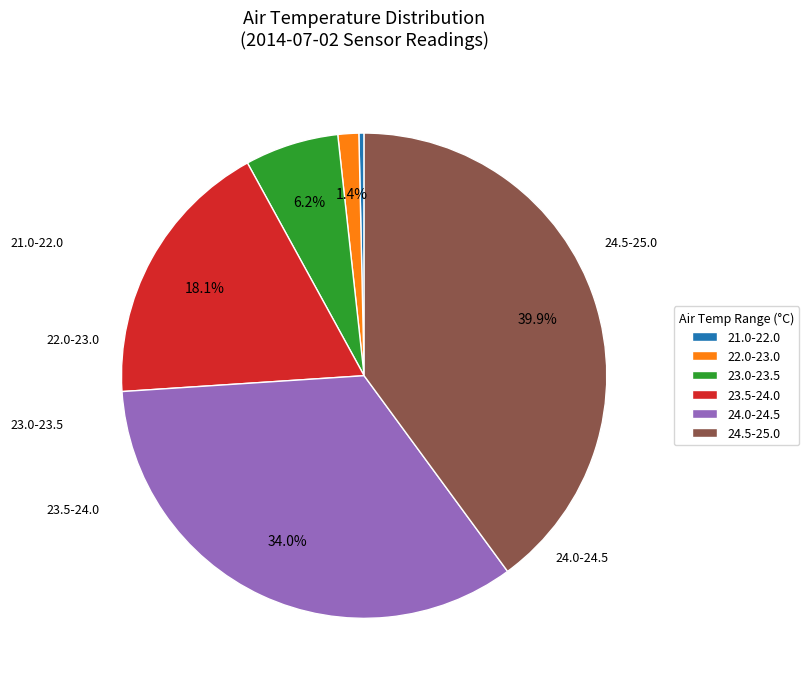

Which has a higher value, 24.0-24.5 or 21.0-22.0?

24.0-24.5